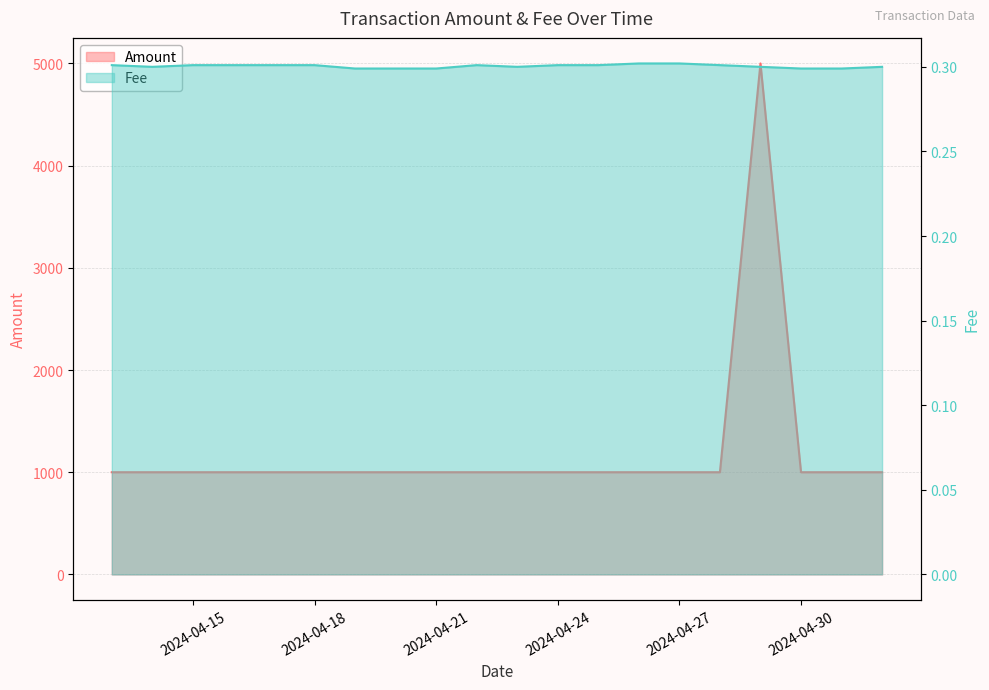

Where is the first local minimum for Fee?

2024-04-14